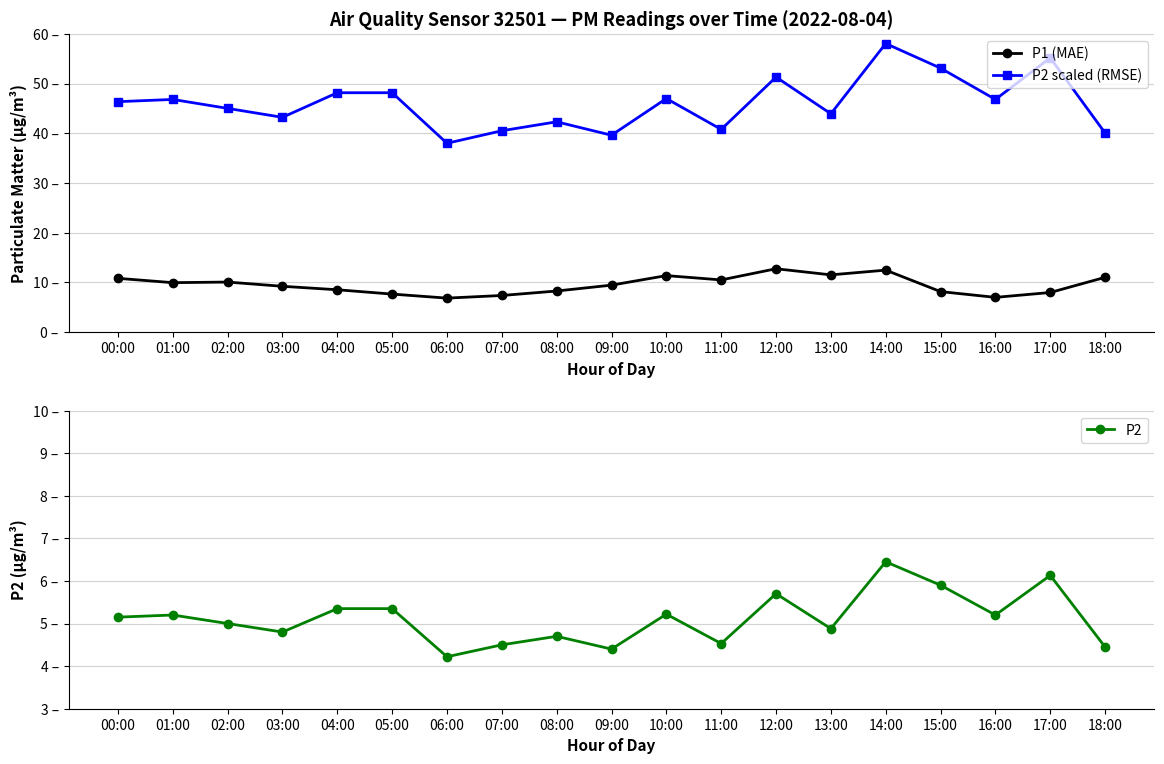

Where is P2 scaled (RMSE) nearest to the value 48?

04:00